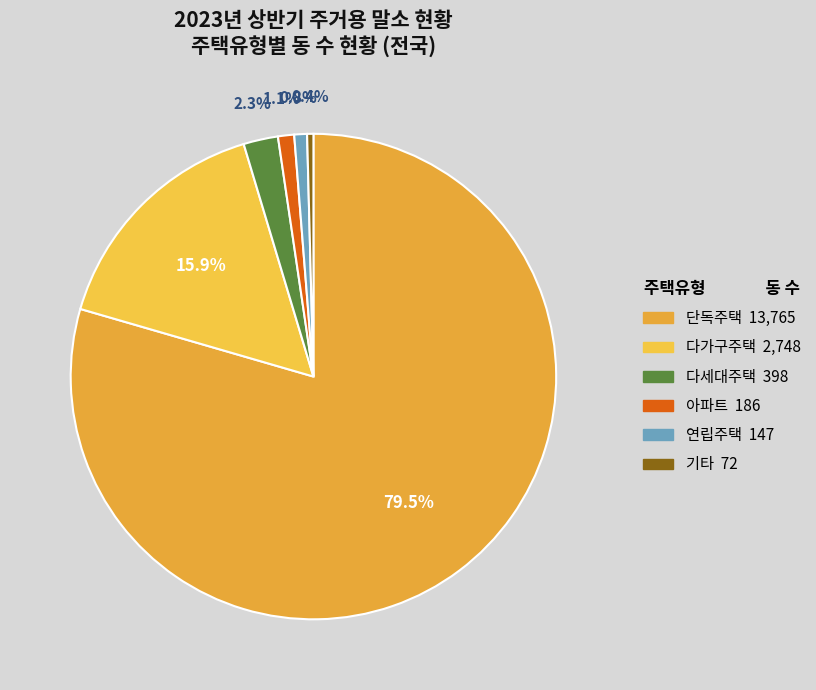

How many slices are in this pie chart?

6